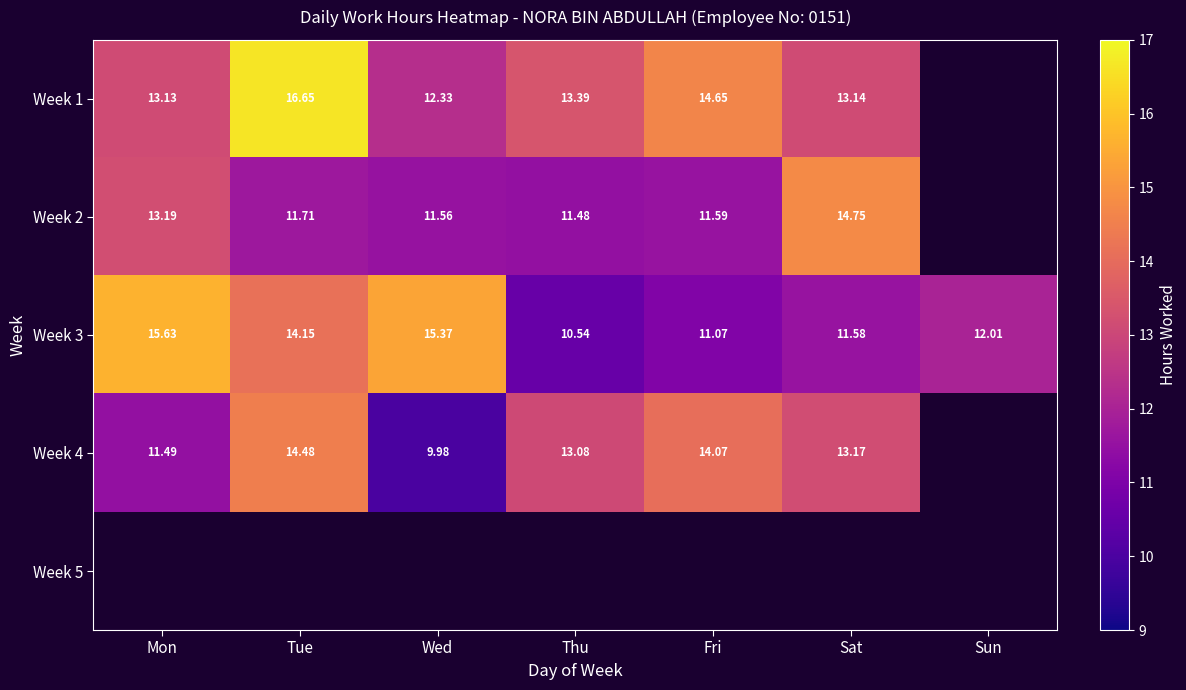

At which label is Week 3 closest to 13?

Sun